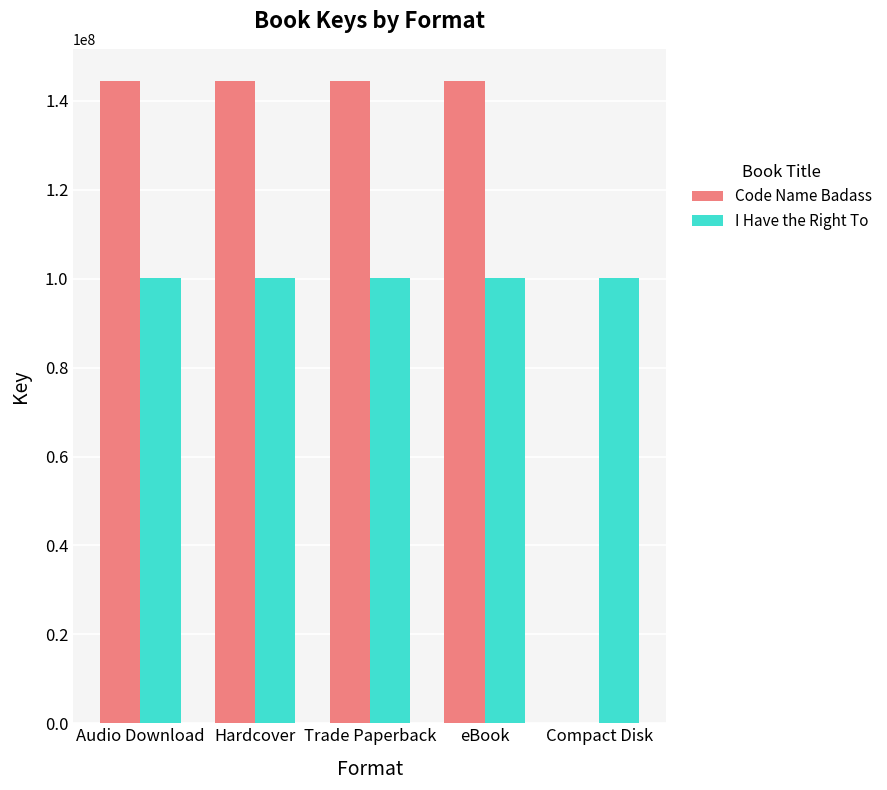

How many distinct data groups are displayed?

2